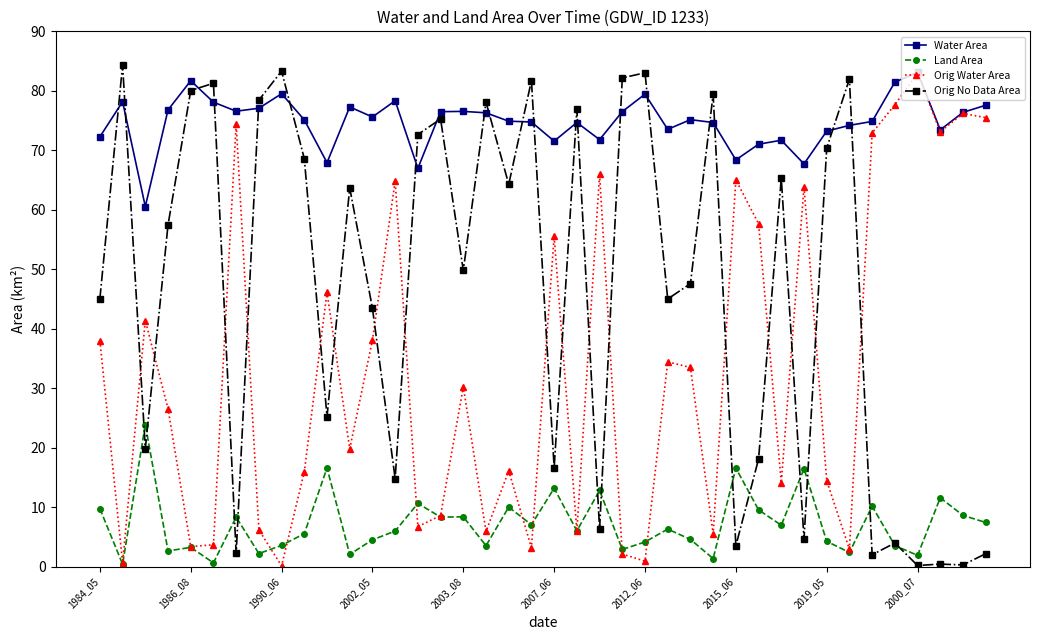

Does the chart display data point markers on the line(s)?

Yes